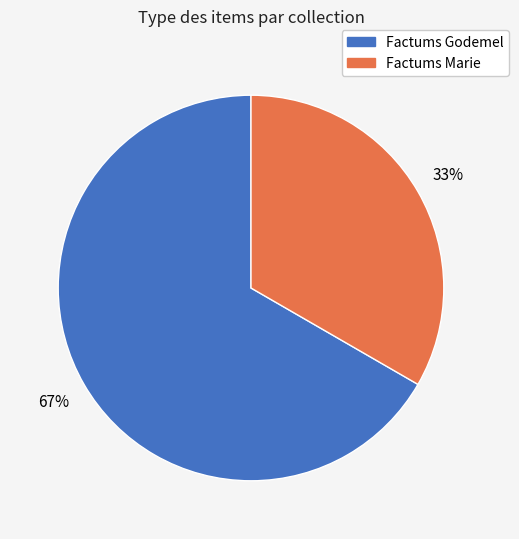

Combined, do Factums Marie and Factums Godemel account for over 50%?

Yes